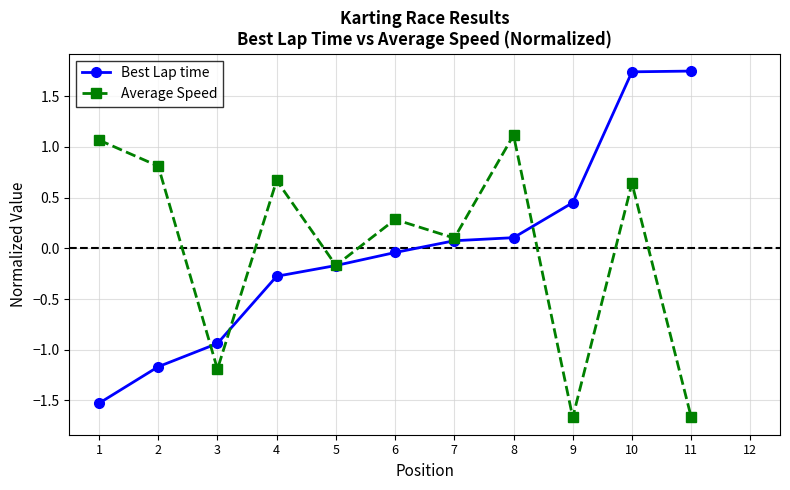

Is this an area chart (filled region under the line)?

No